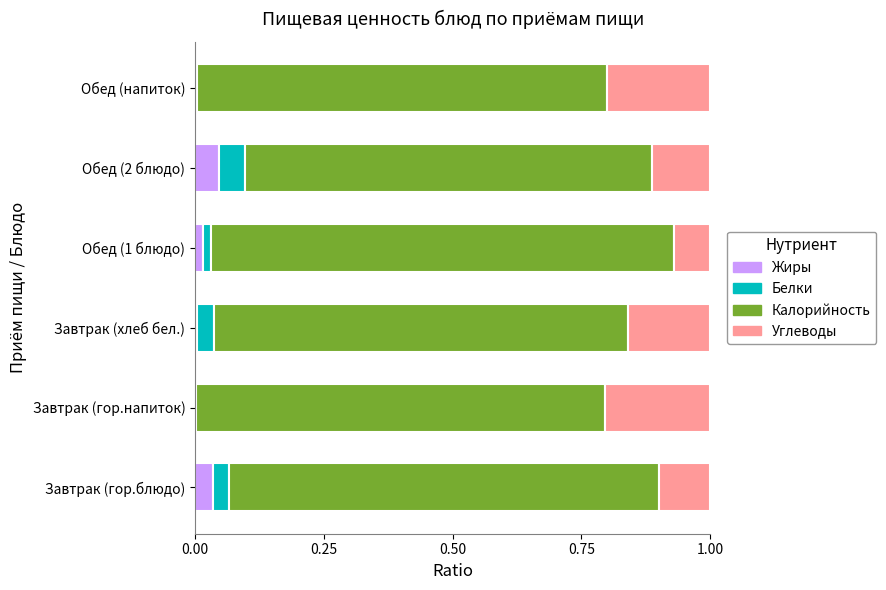

The value of Жиры at Обед (2 блюдо) is 0.0. True or false?

True